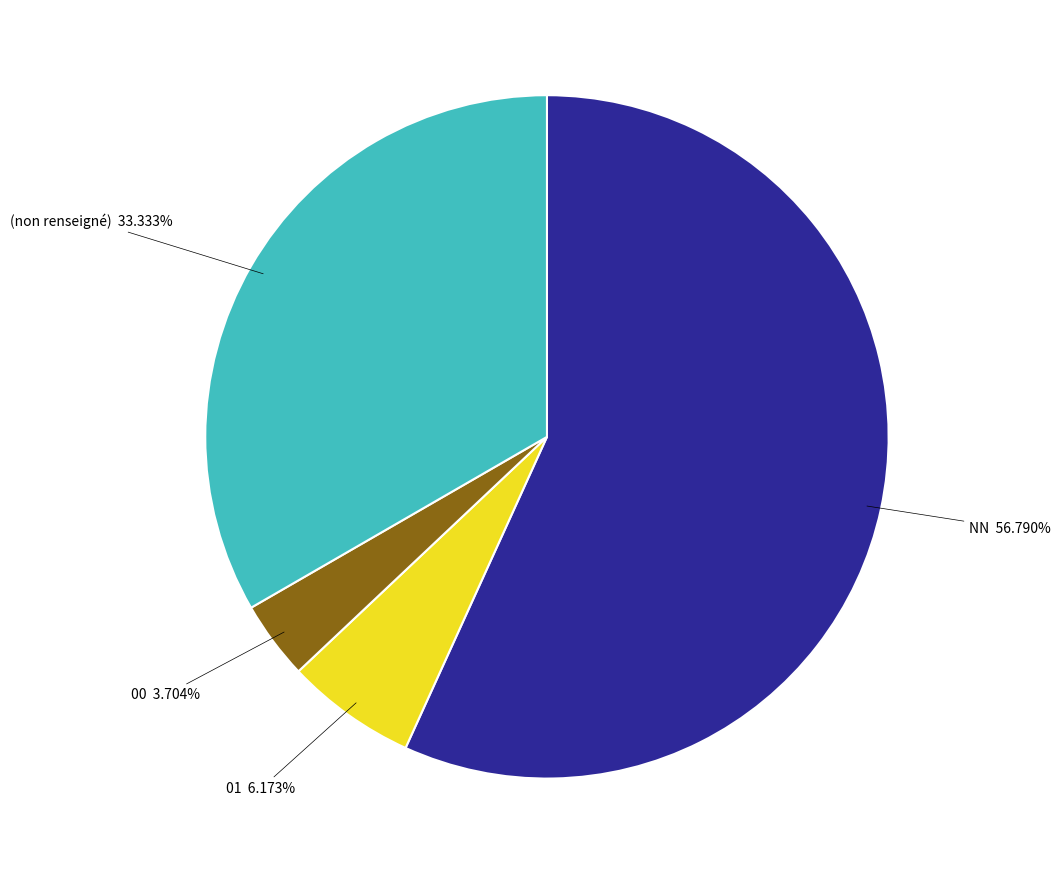

Combined, do 01 and NN account for over 50%?

Yes